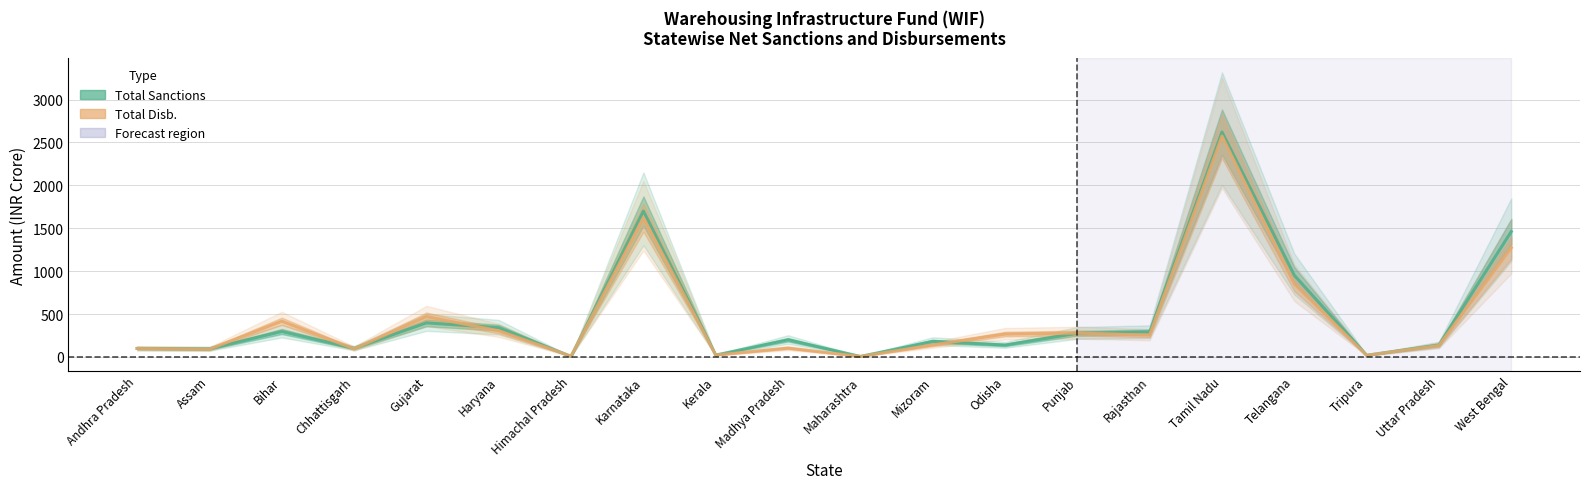

How many lines are shown in the chart?

2